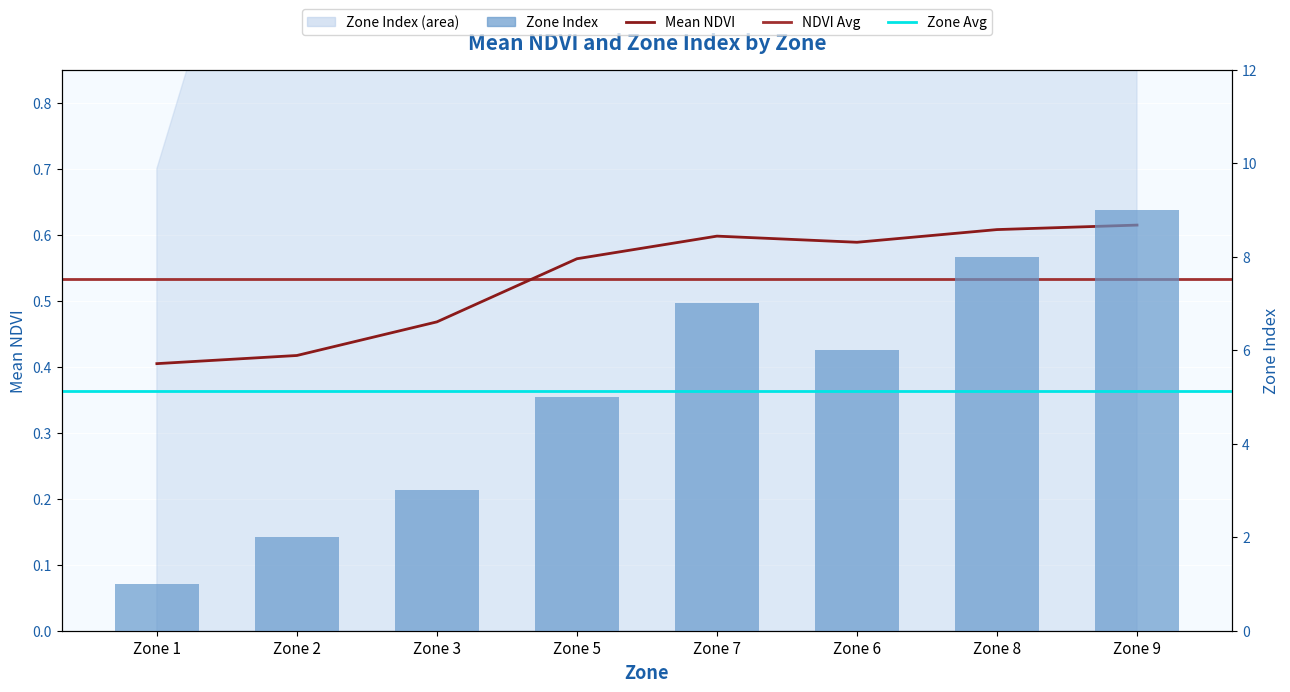

Which series has the widest spread of values?

mean_Zone